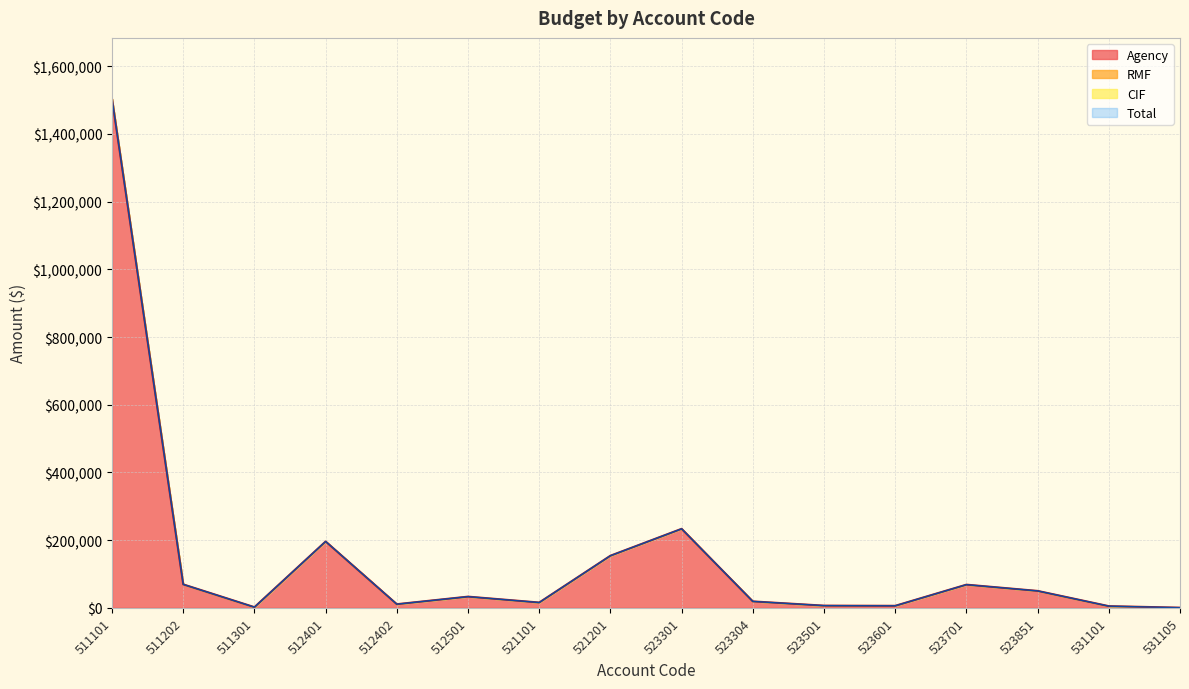

The Agency series shows 68500.0 at 523701. True or false?

True